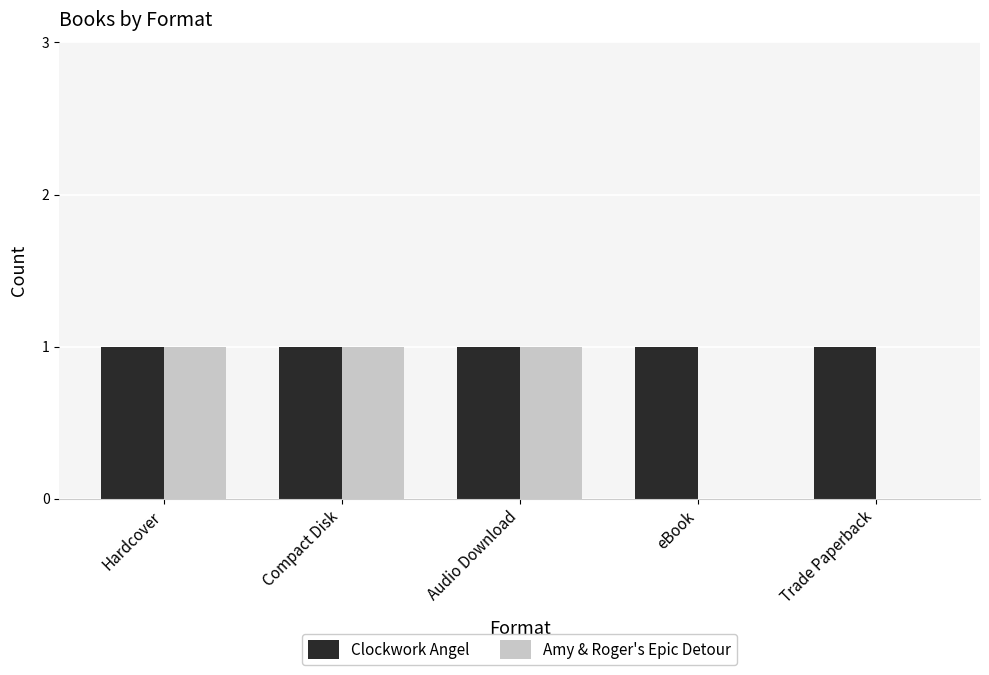

What is the total value across all series at eBook?

1